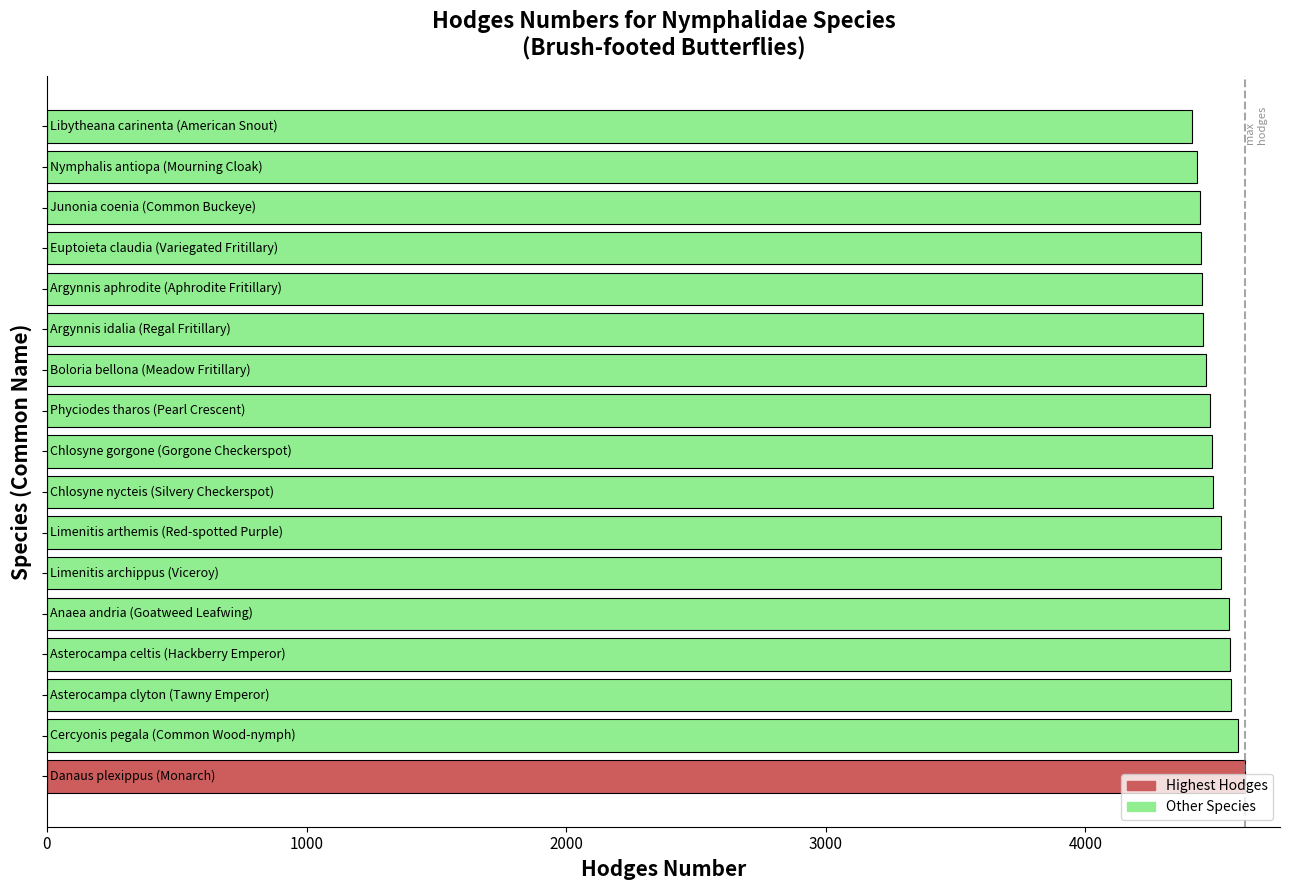

What is the difference between the second highest and minimum values?

176.0